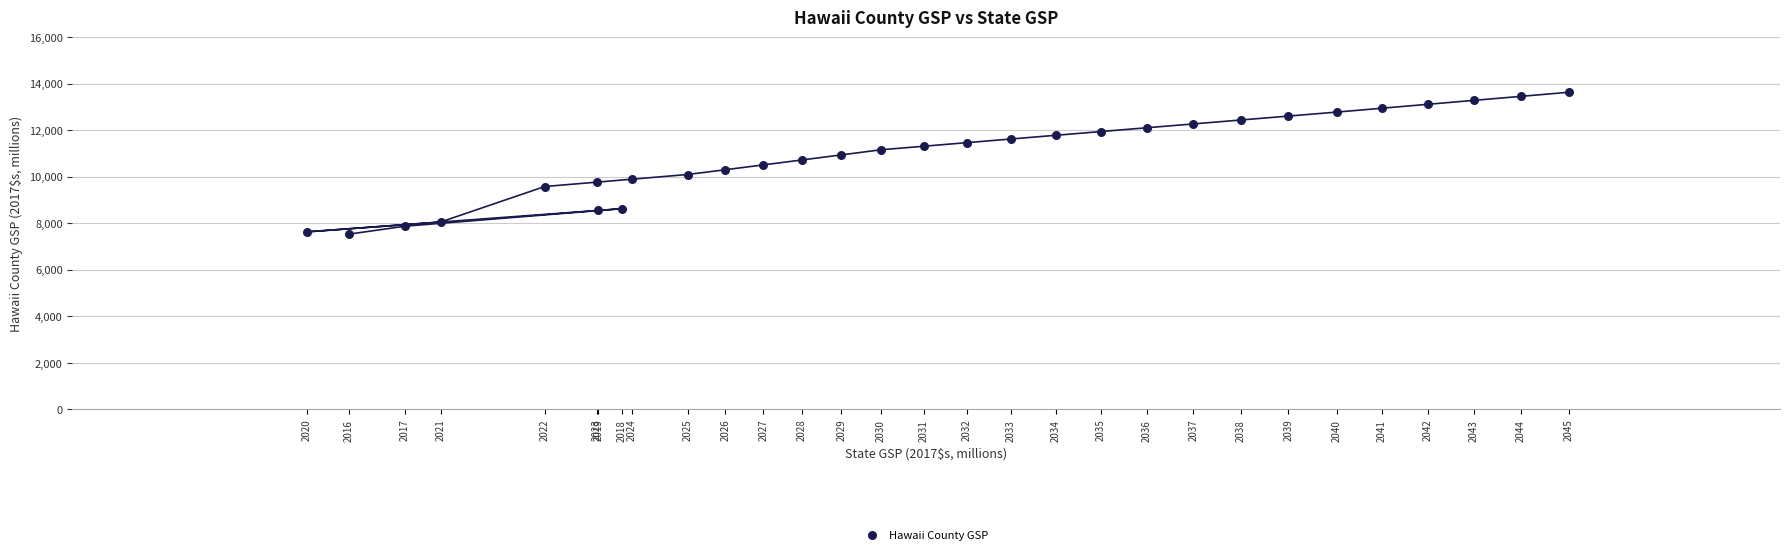

What is the range of X values (max minus min)?

40636.3